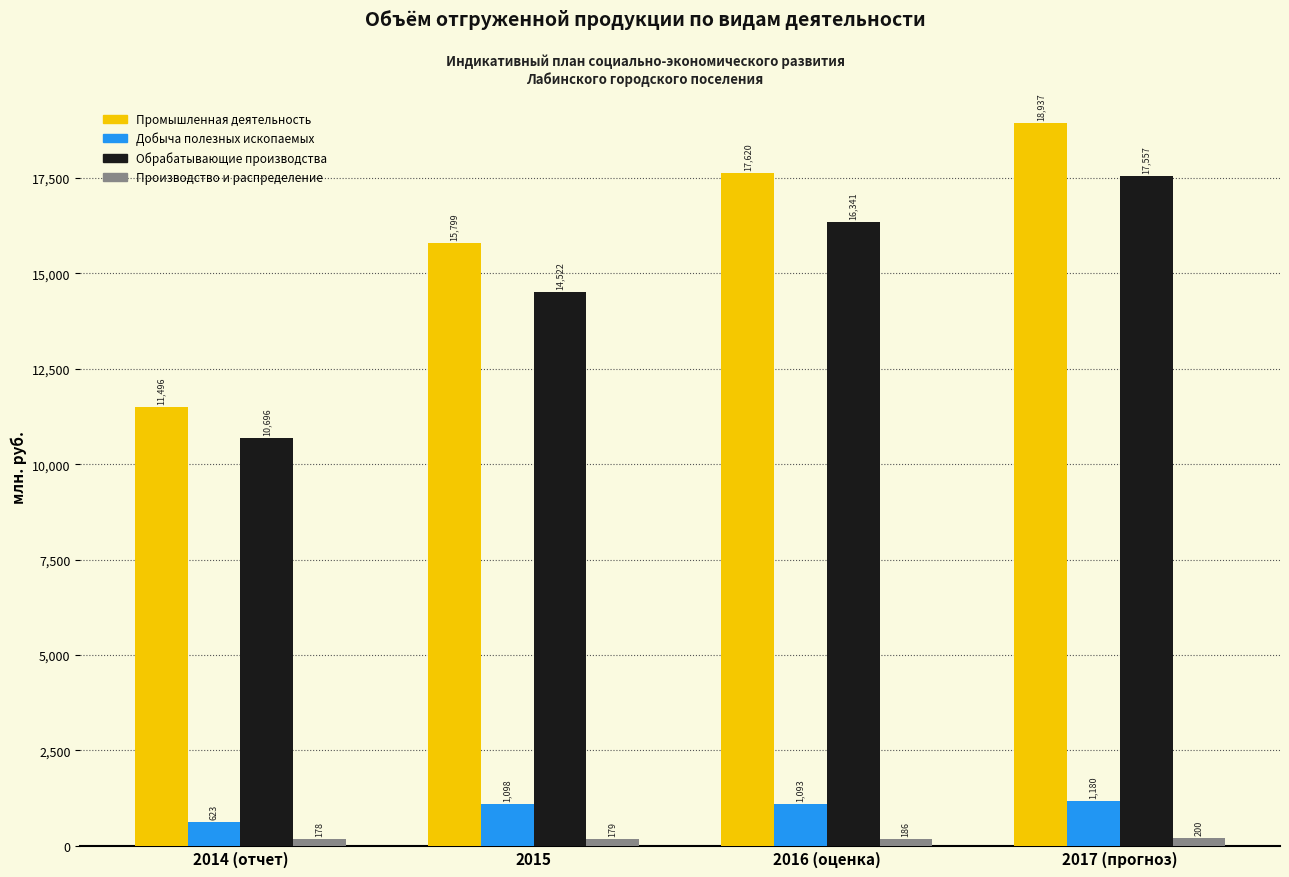

Which series has the largest range (max minus min)?

Промышленная деятельность